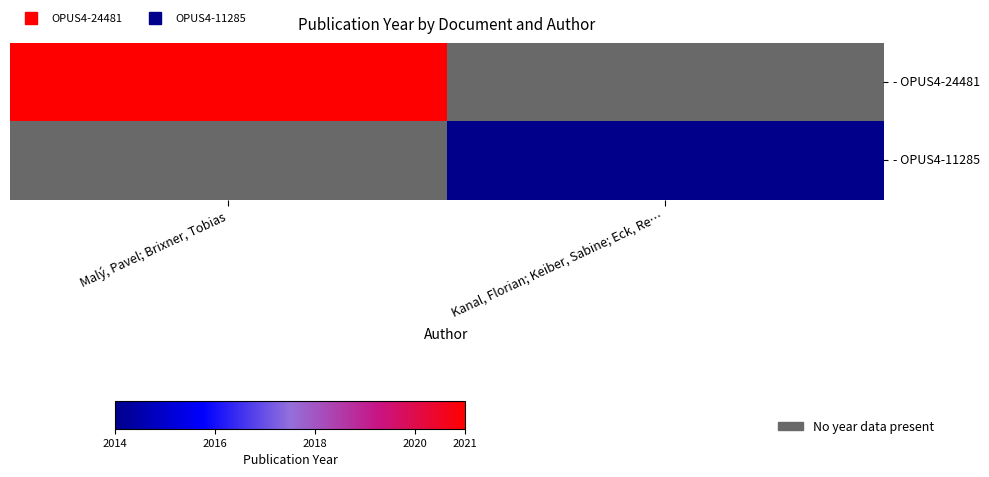

How many distinct data groups are displayed?

2